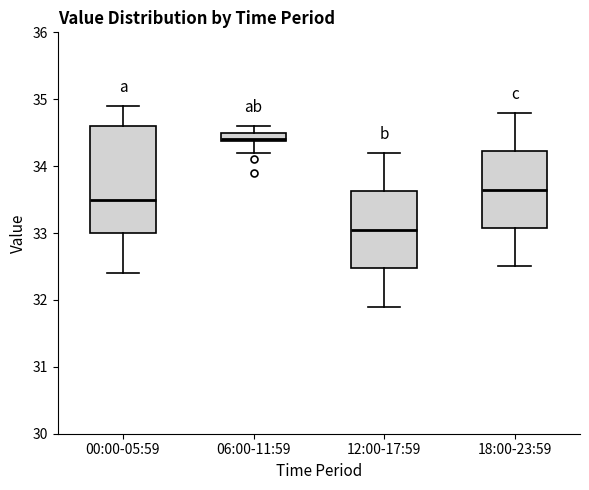

Which box's median line is the highest?

06:00-11:59